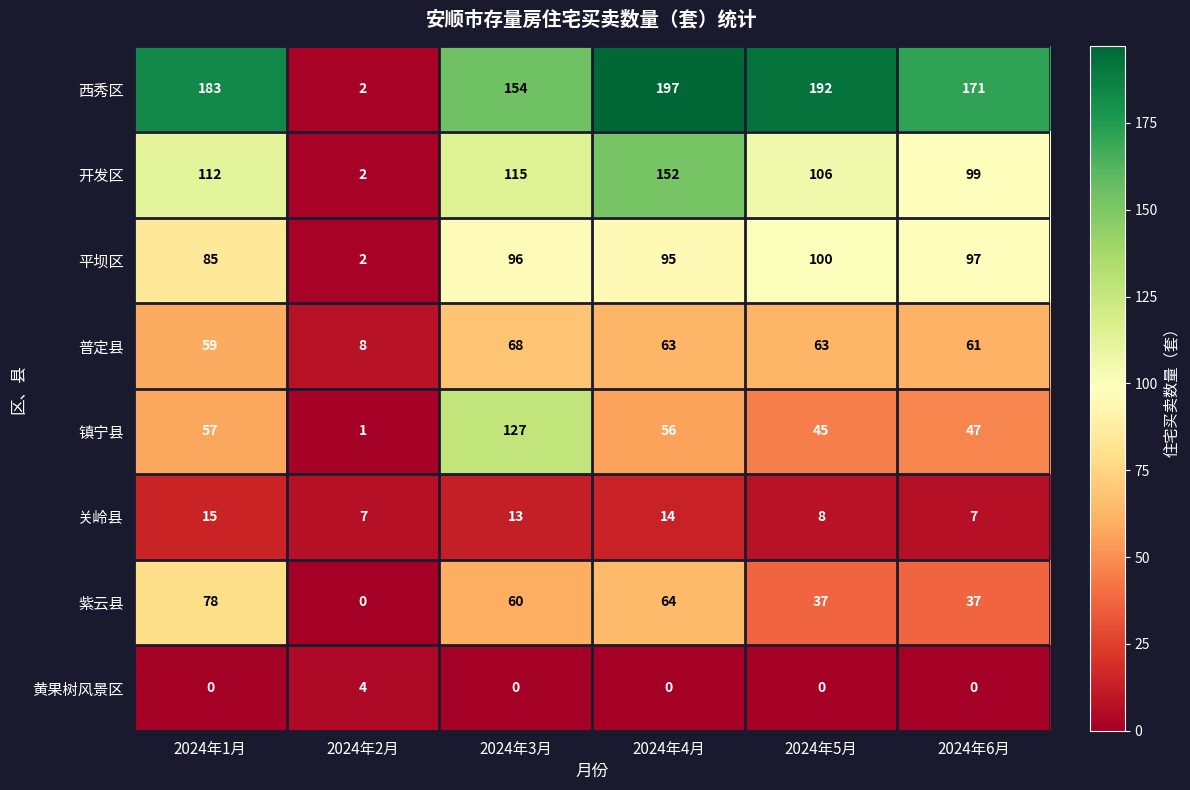

What is the spread (max minus min) of values at 2024年1月?

183